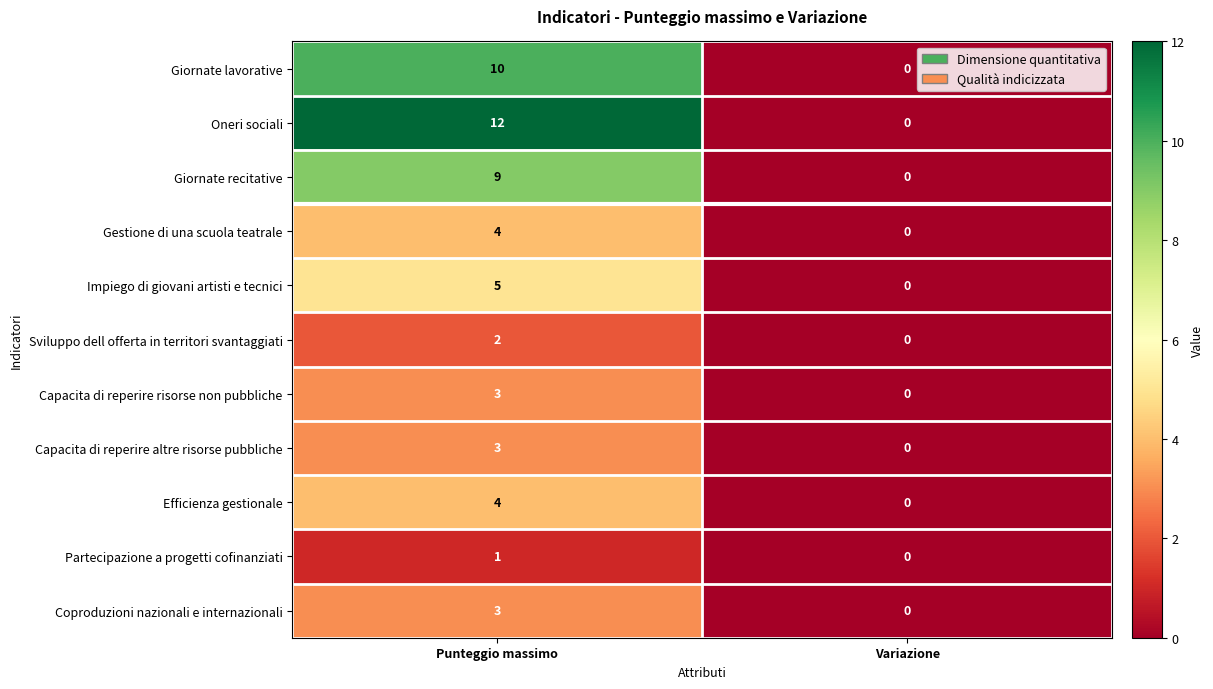

Which series has the largest range (max minus min)?

Oneri sociali